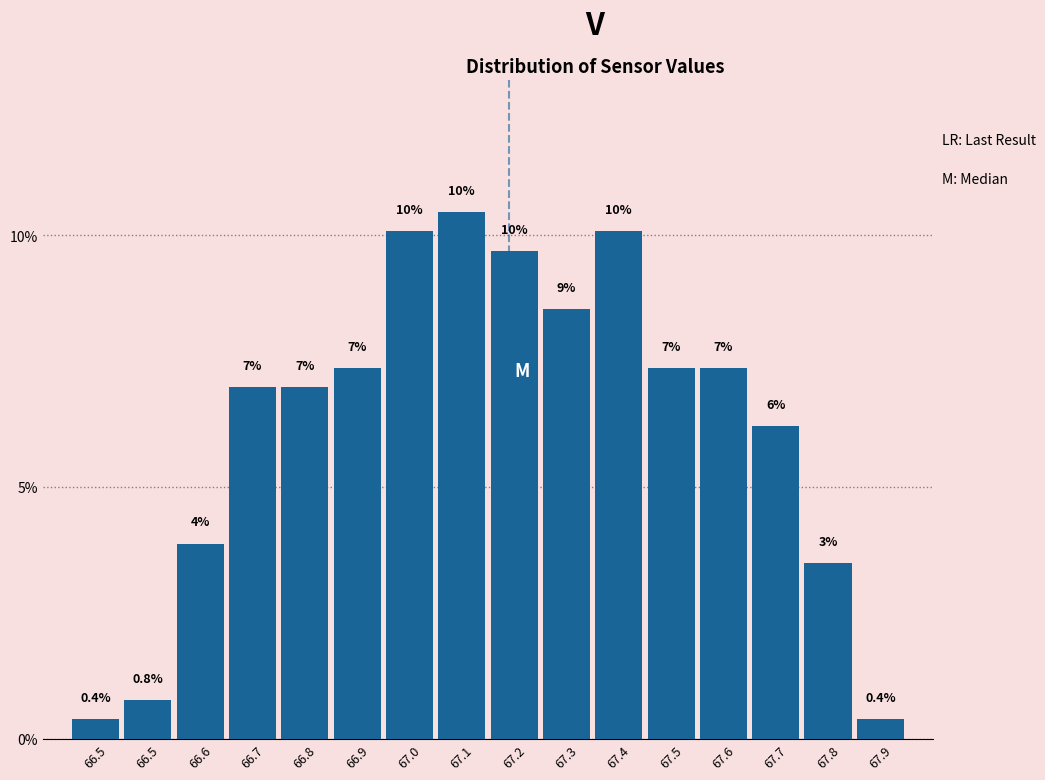

Are the bars horizontal?

No